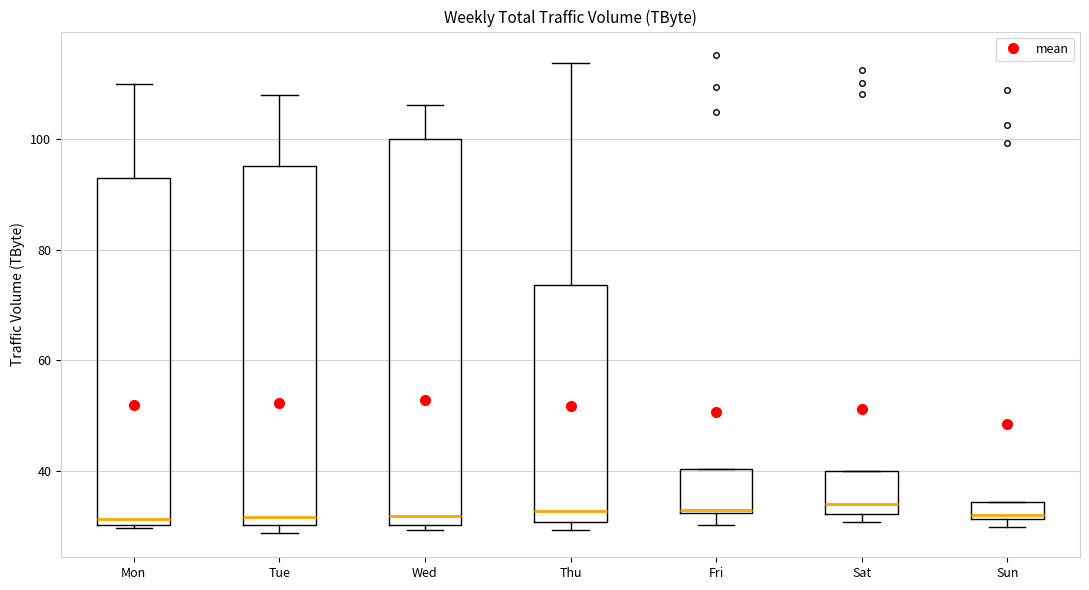

Where is the upper edge of the box for Sat on the y-axis? The values are not printed on the chart, so give them approximately, as read against the axis.

40